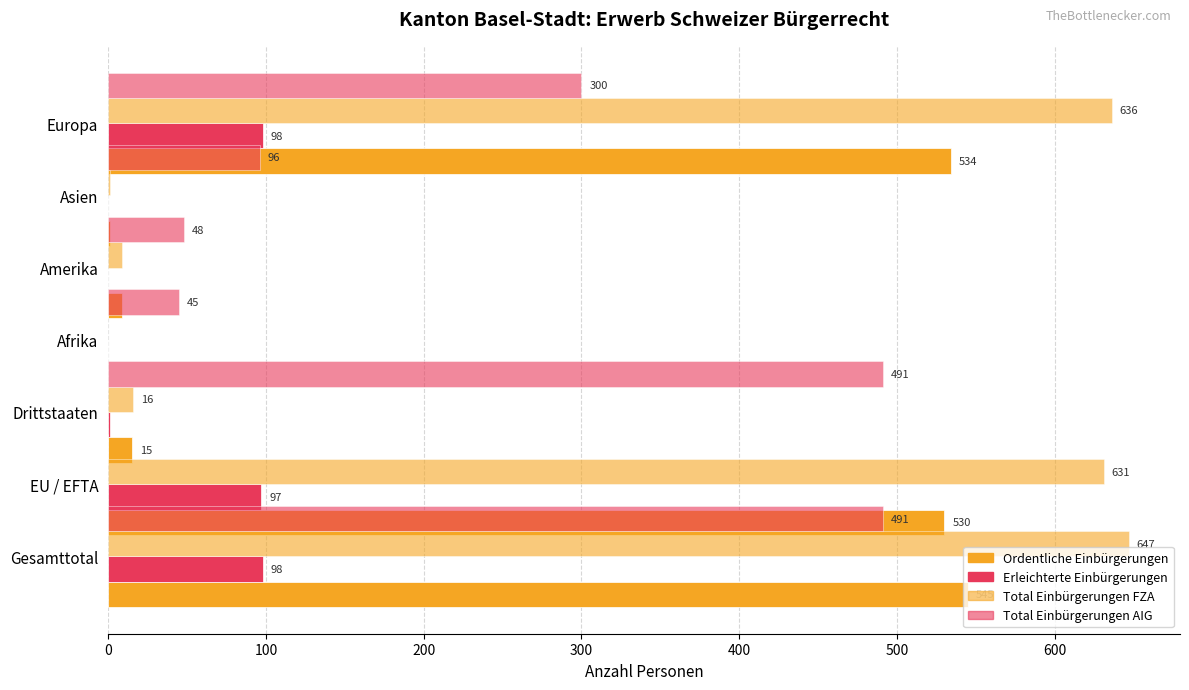

Does the chart contain stacked bars?

No